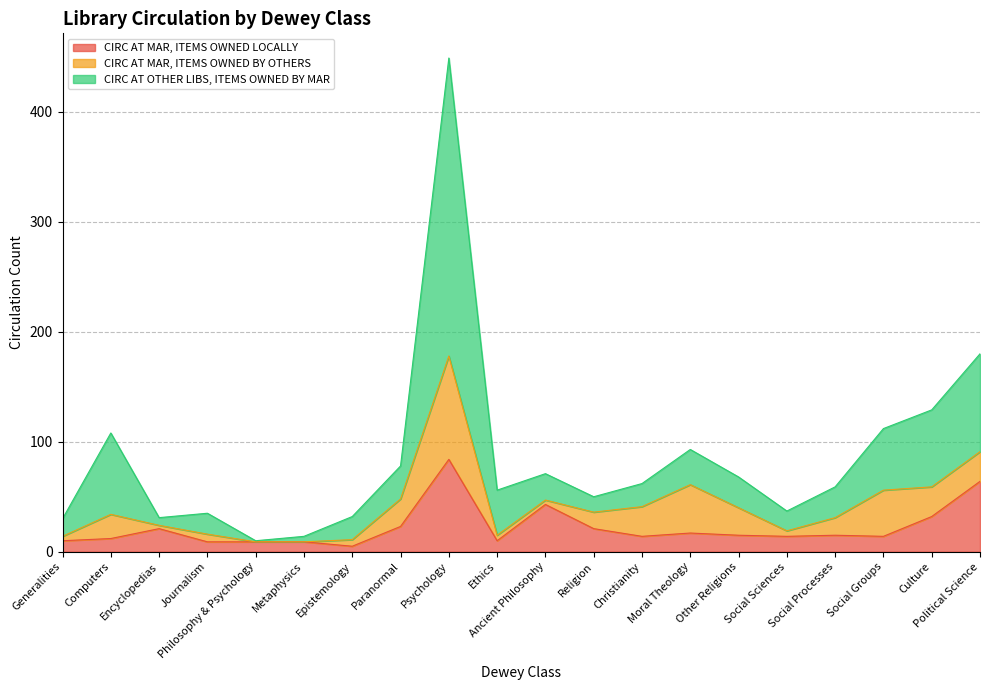

What is the value of the CIRC AT MAR, ITEMS OWNED LOCALLY point at the 2nd from the left?

12